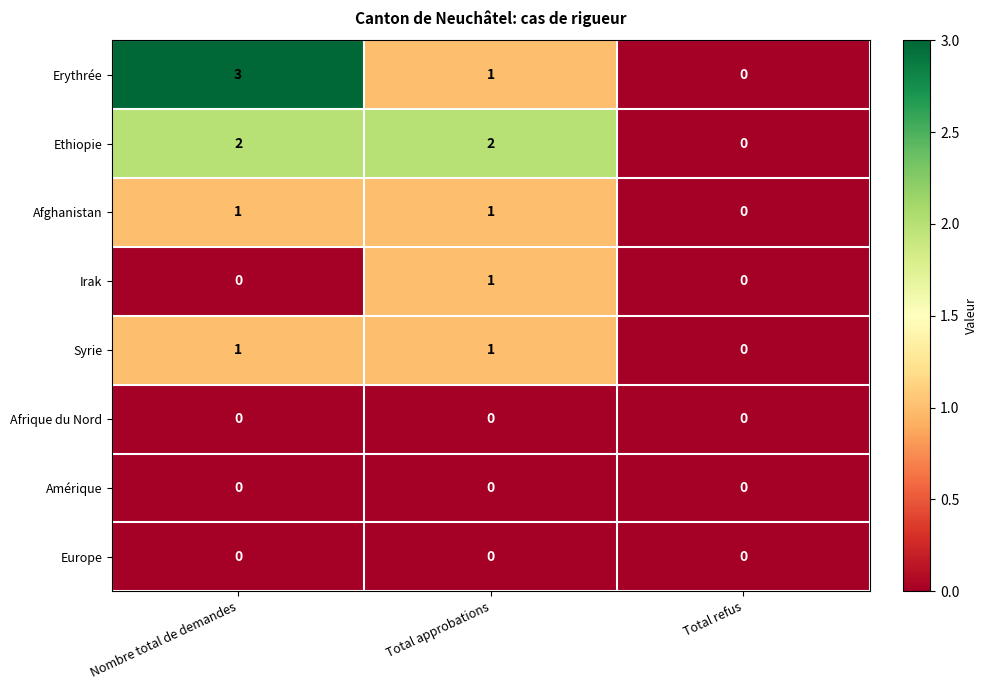

What is the difference between the highest and lowest values at Nombre total de demandes?

3